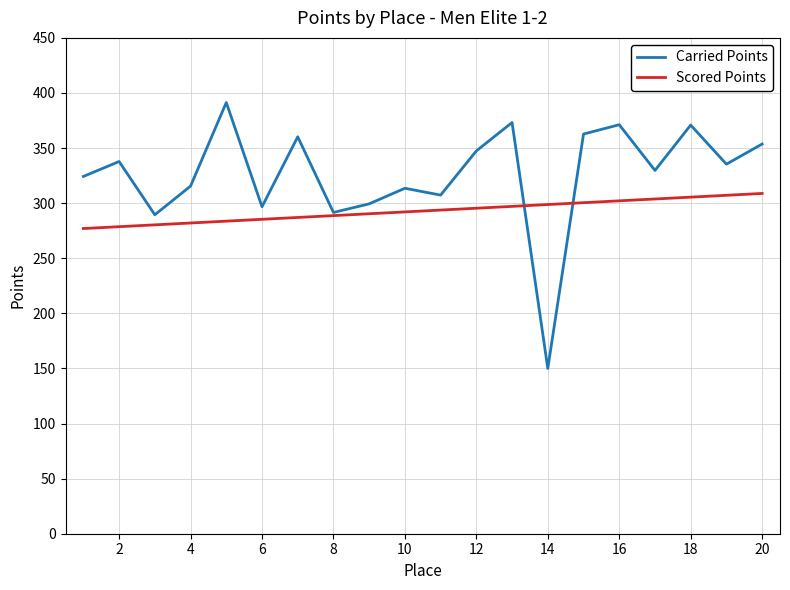

Which series has the widest spread of values?

Carried Points